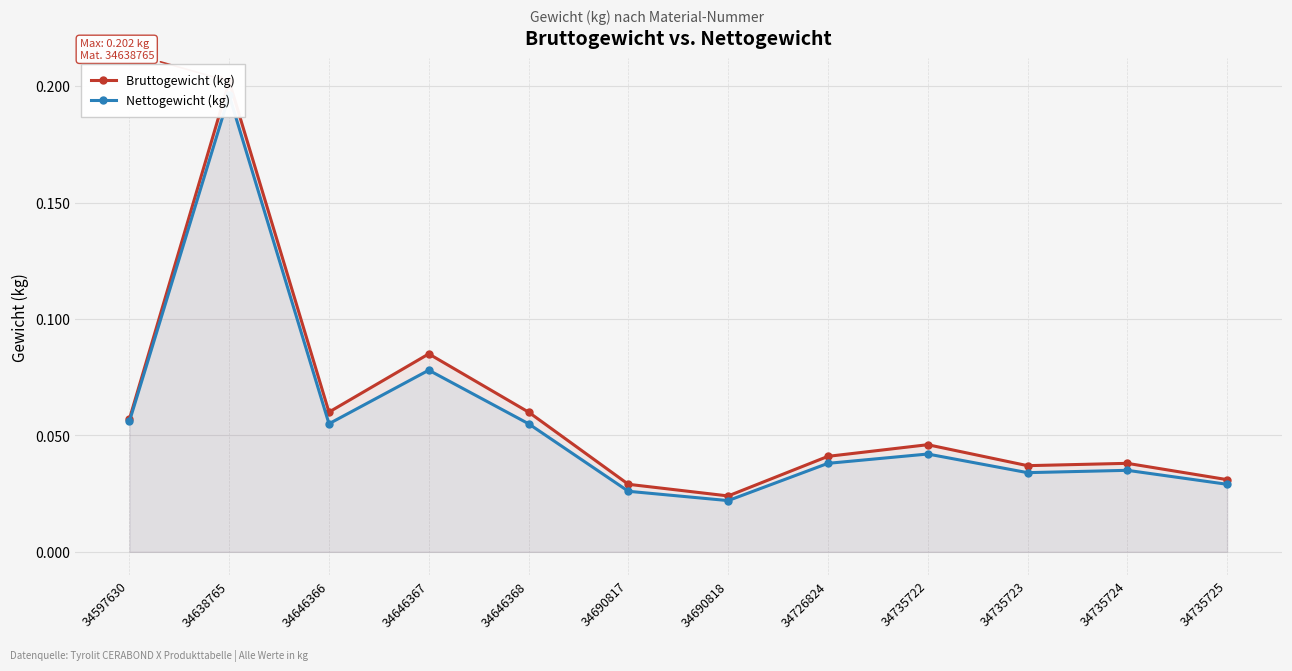

Which series has the widest spread of values?

Bruttogewicht (kg)